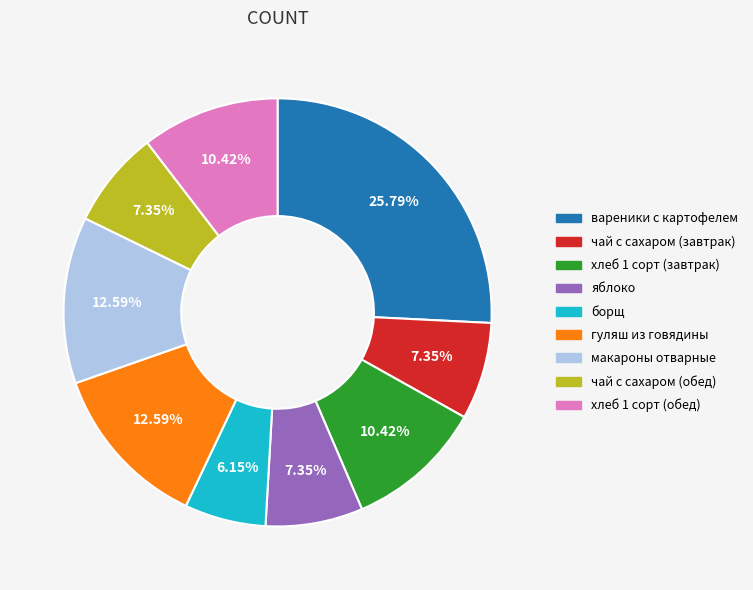

How many slices are in this pie chart?

9